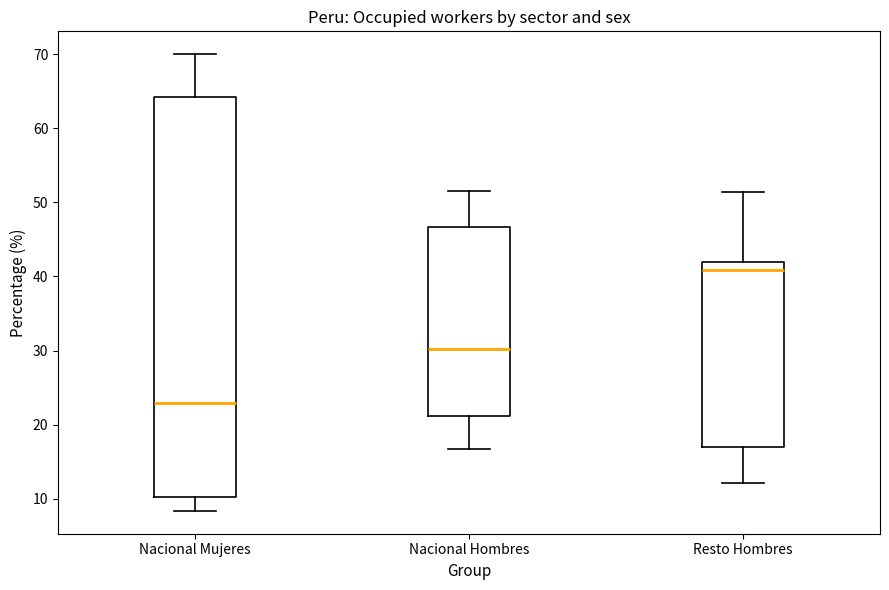

Where does the lower whisker of the box for Nacional Mujeres end on the y-axis? The values are not printed on the chart, so give them approximately, as read against the axis.

8